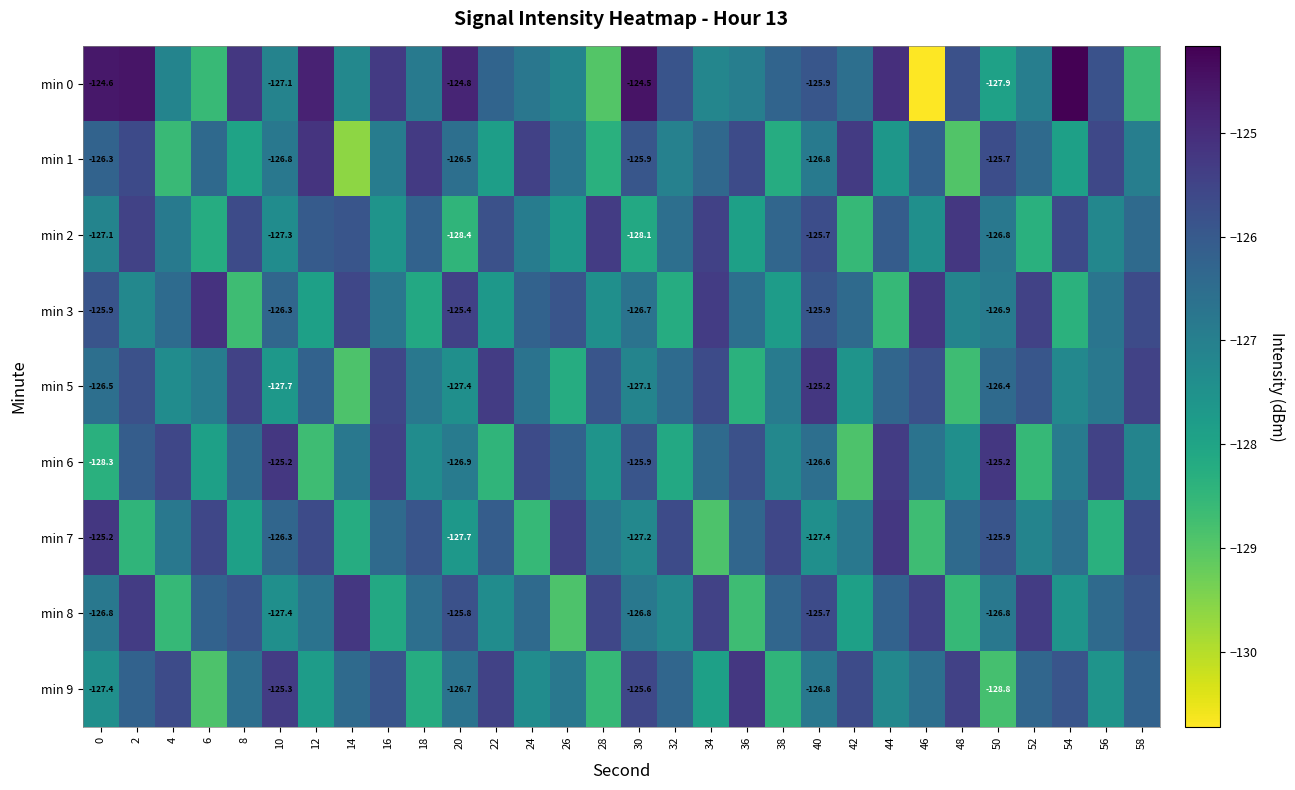

What is the maximum value for min 3?

-125.1